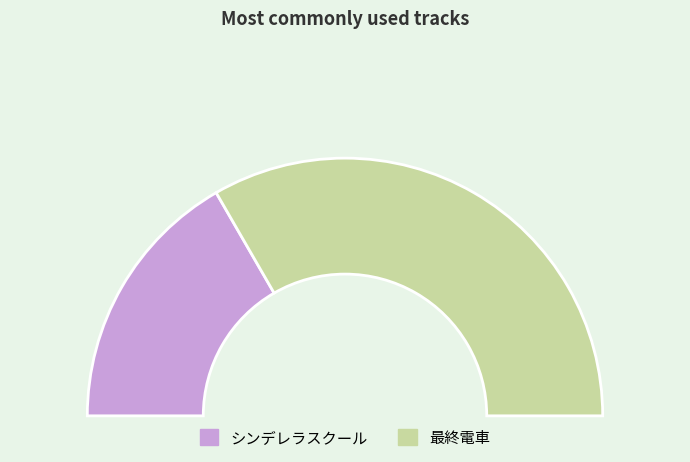

Which slice is the largest?

最終電車